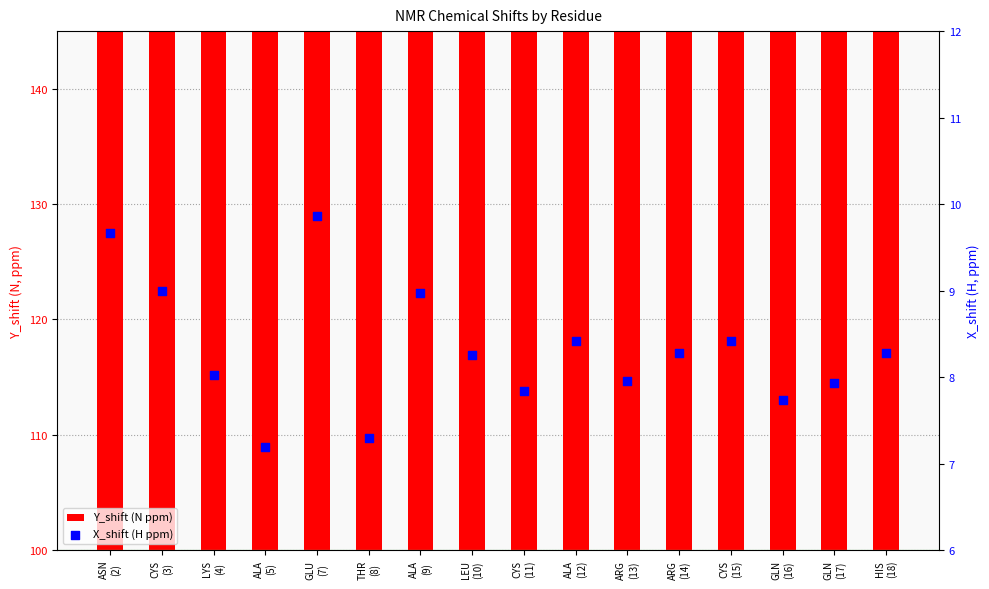

At which category is the sum across all series the highest?

ASN
(2)